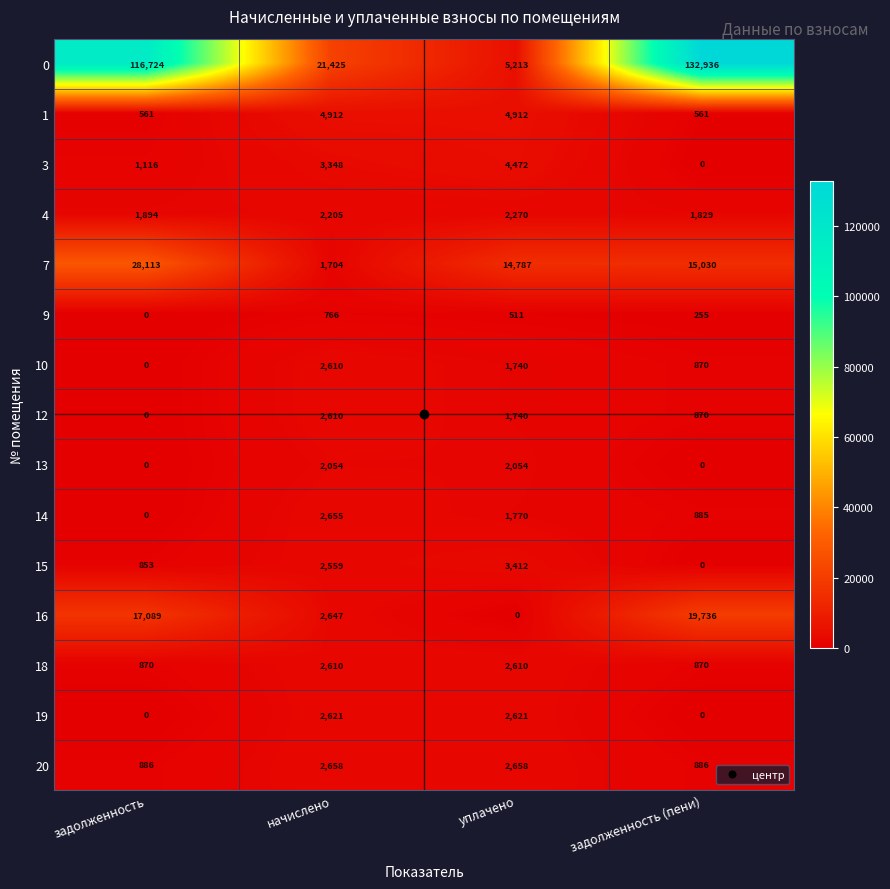

What is the difference between the second highest and second lowest values in the 14 series?

885